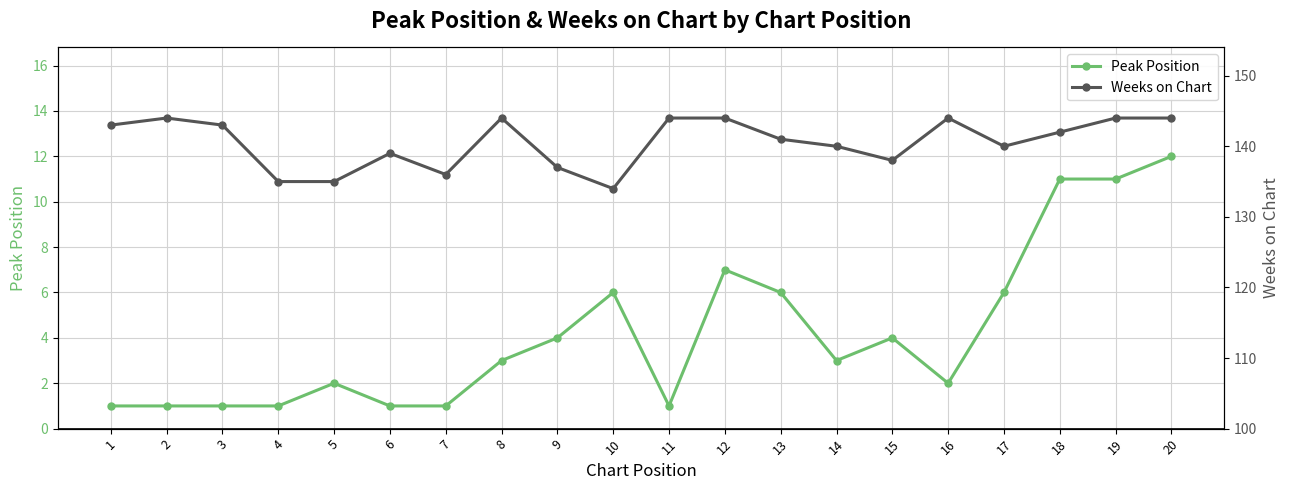

How many values in the Weeks on Chart series are below 142?

10